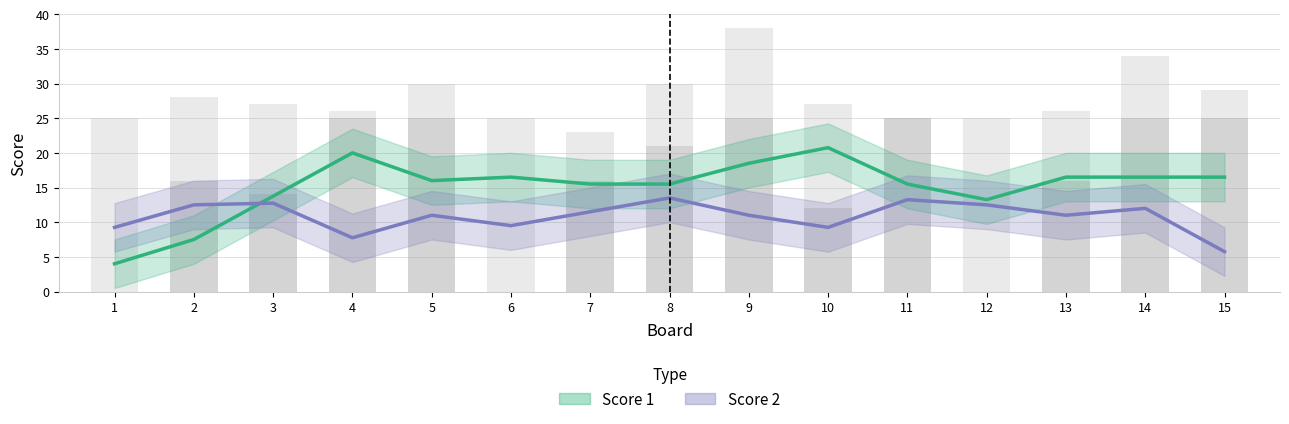

Reading left to right, list all the values displayed in this chart.

Score 1: 4.0	7.5	13.8	20.0	16.0	16.5	15.5	15.5	18.5	20.8	15.5	13.2	16.5	16.5	16.5
Score 2: 9.2	12.5	12.8	7.8	11.0	9.5	11.5	13.5	11.0	9.2	13.2	12.5	11.0	12.0	5.8